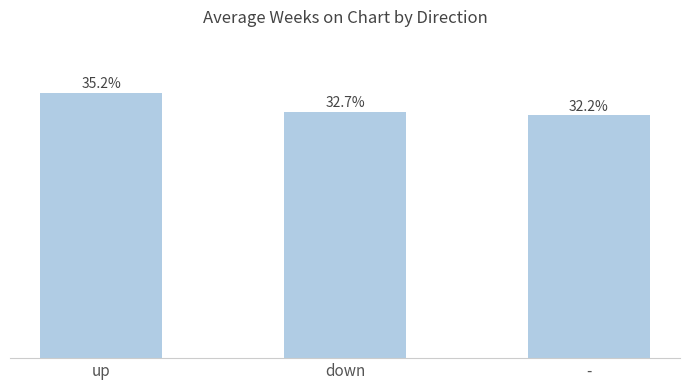

Are the bars horizontal?

No